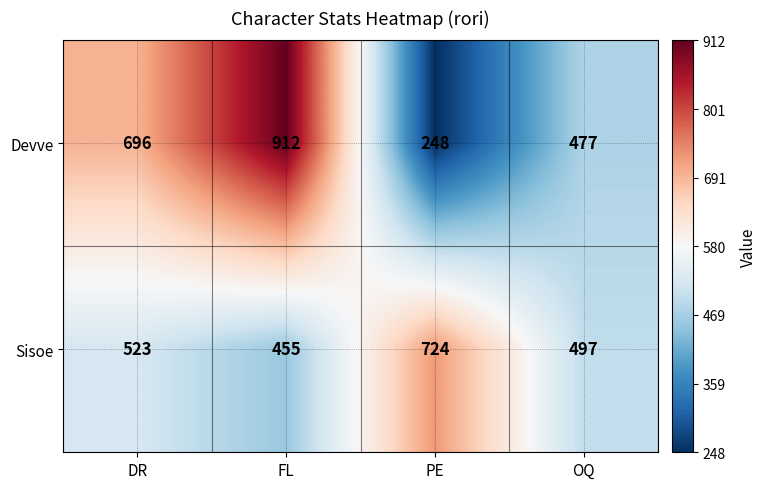

How many data points does each series have?

4